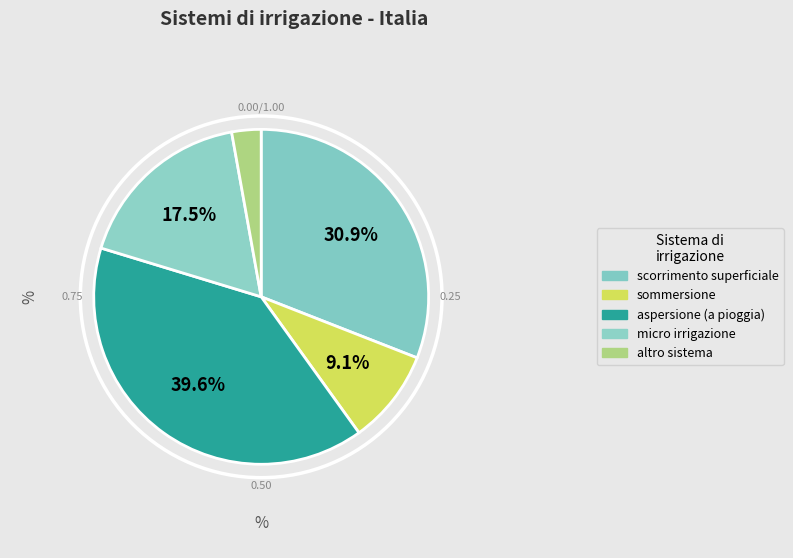

What is the ratio of the value at scorrimento superficiale to the value at micro irrigazione?

1.8